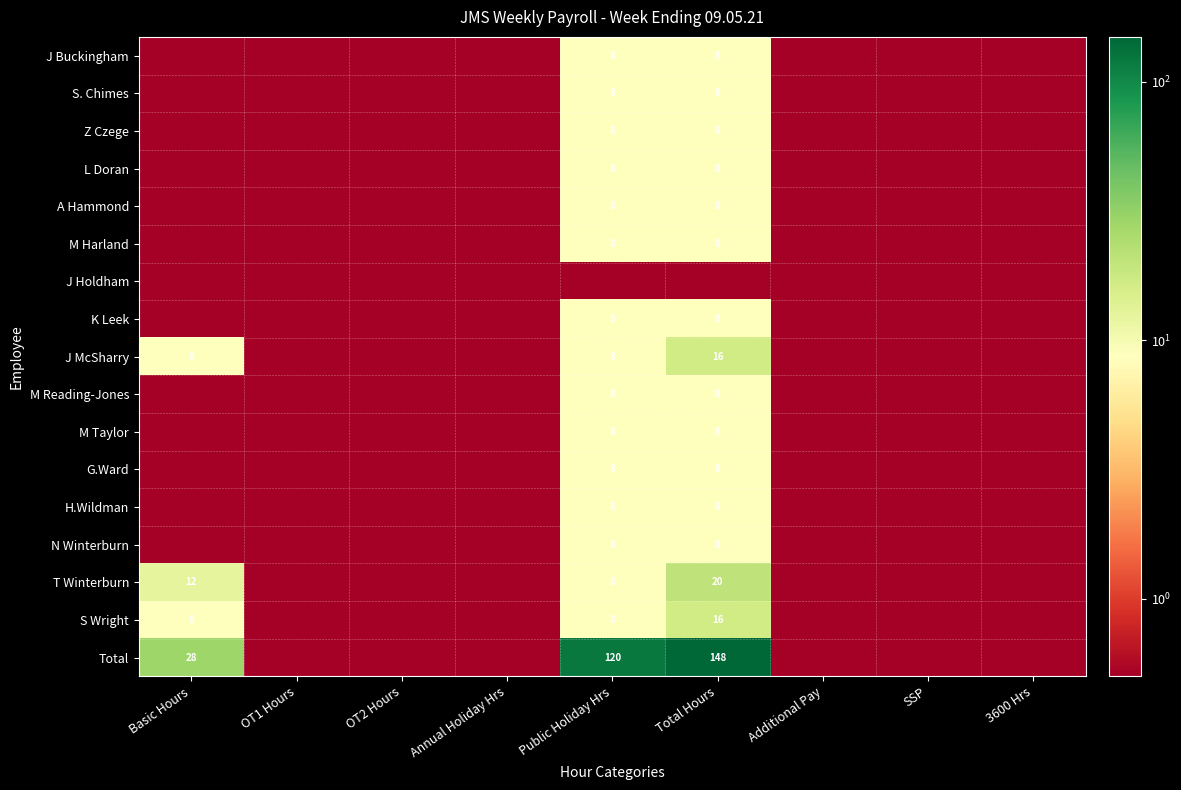

How many series are shown in this chart?

17